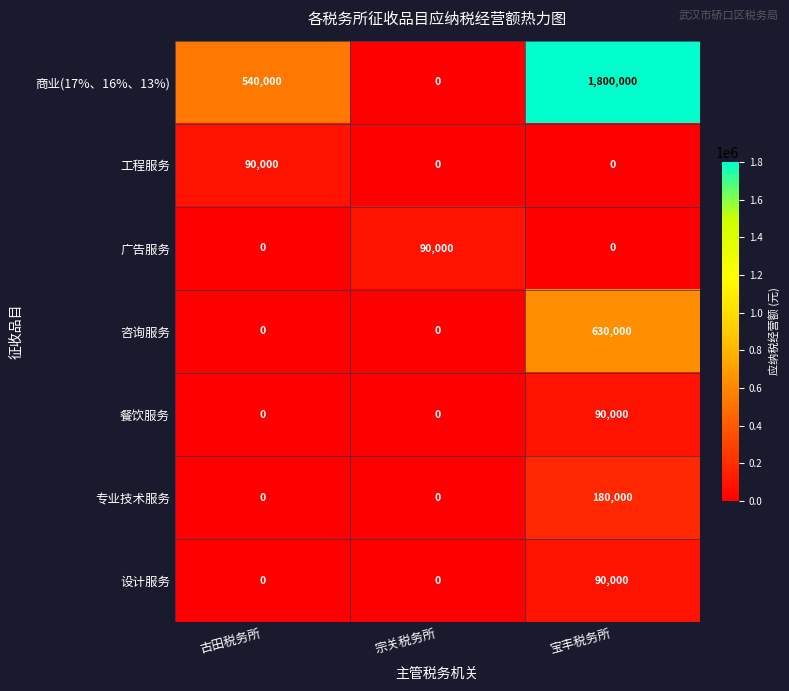

Which series has the widest spread of values?

商业(17%、16%、13%)